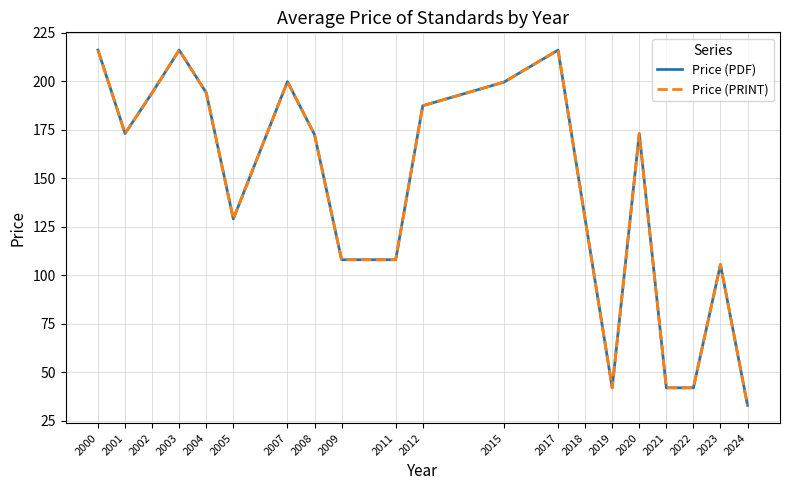

Between 2005 and 2009, which series saw the biggest shift?

Price (PDF)